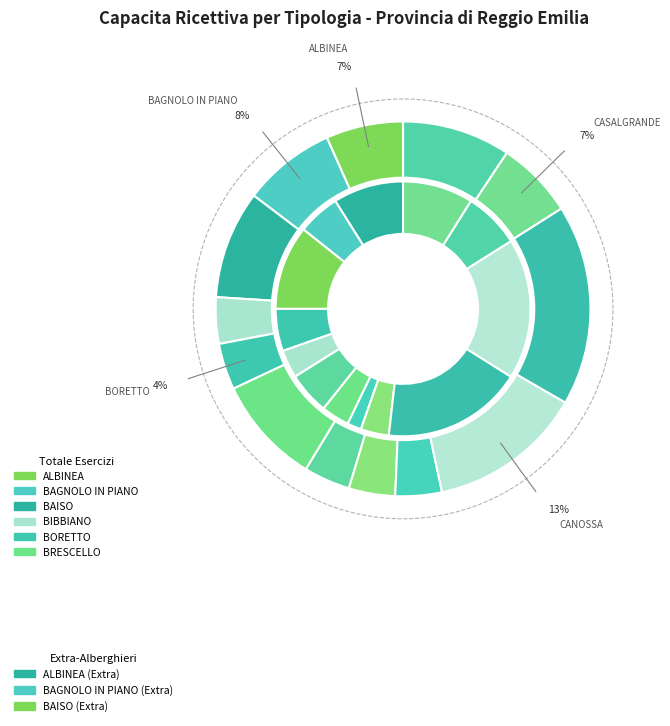

Does 10 account for over 50% of the chart?

No